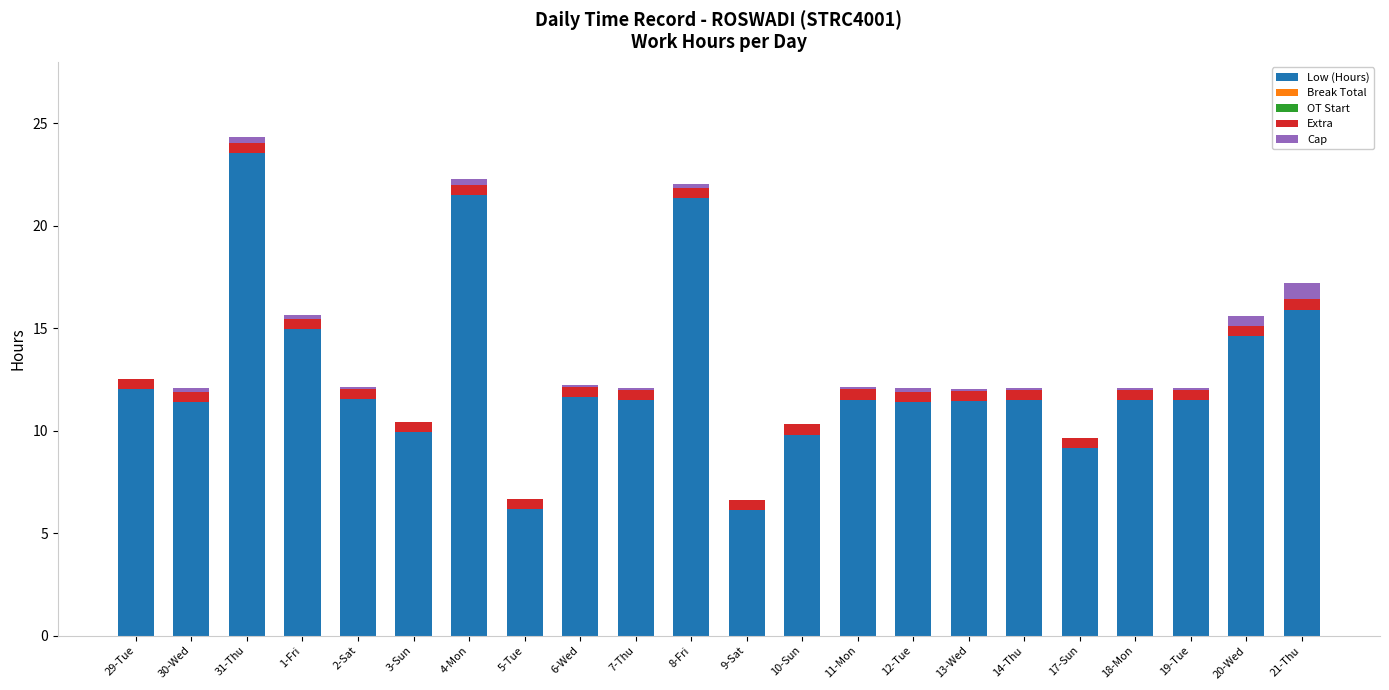

The Low (Hours) series shows 11.4 at 30-Wed. True or false?

True